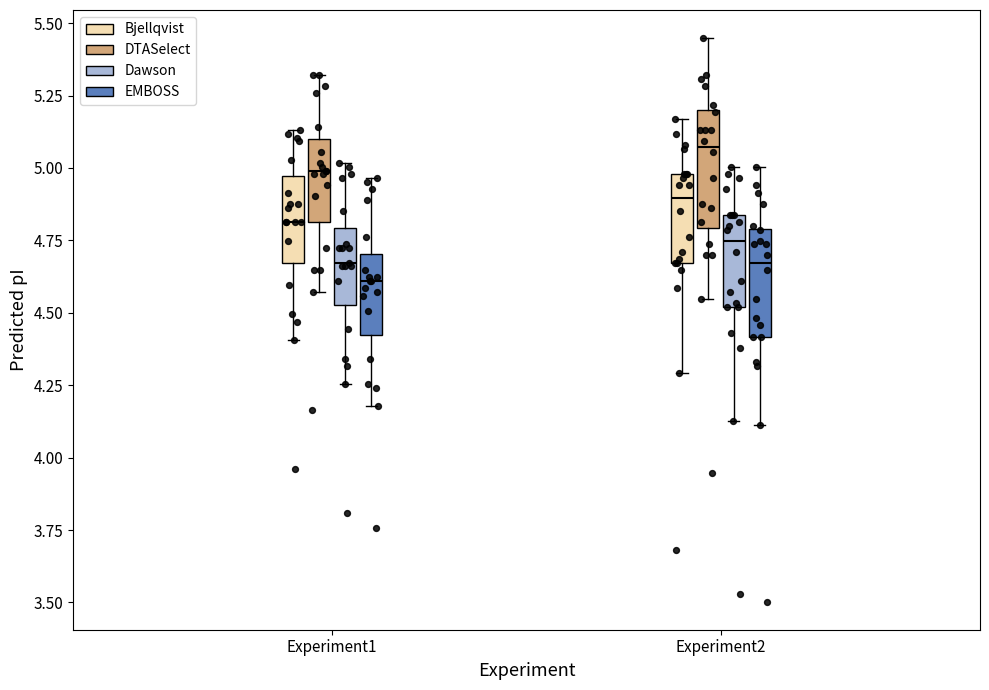

Which box has the lowest median line?

Experiment1 (EMBOSS)